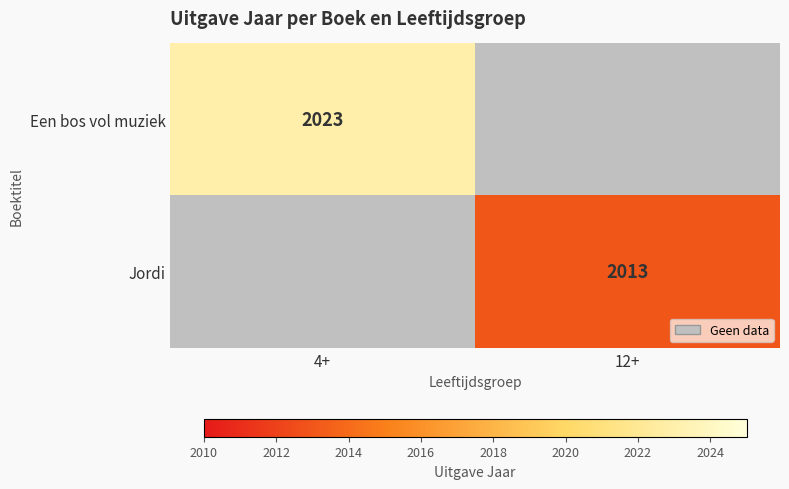

Is it true that Een bos vol muziek equals 2023 at 4+?

True